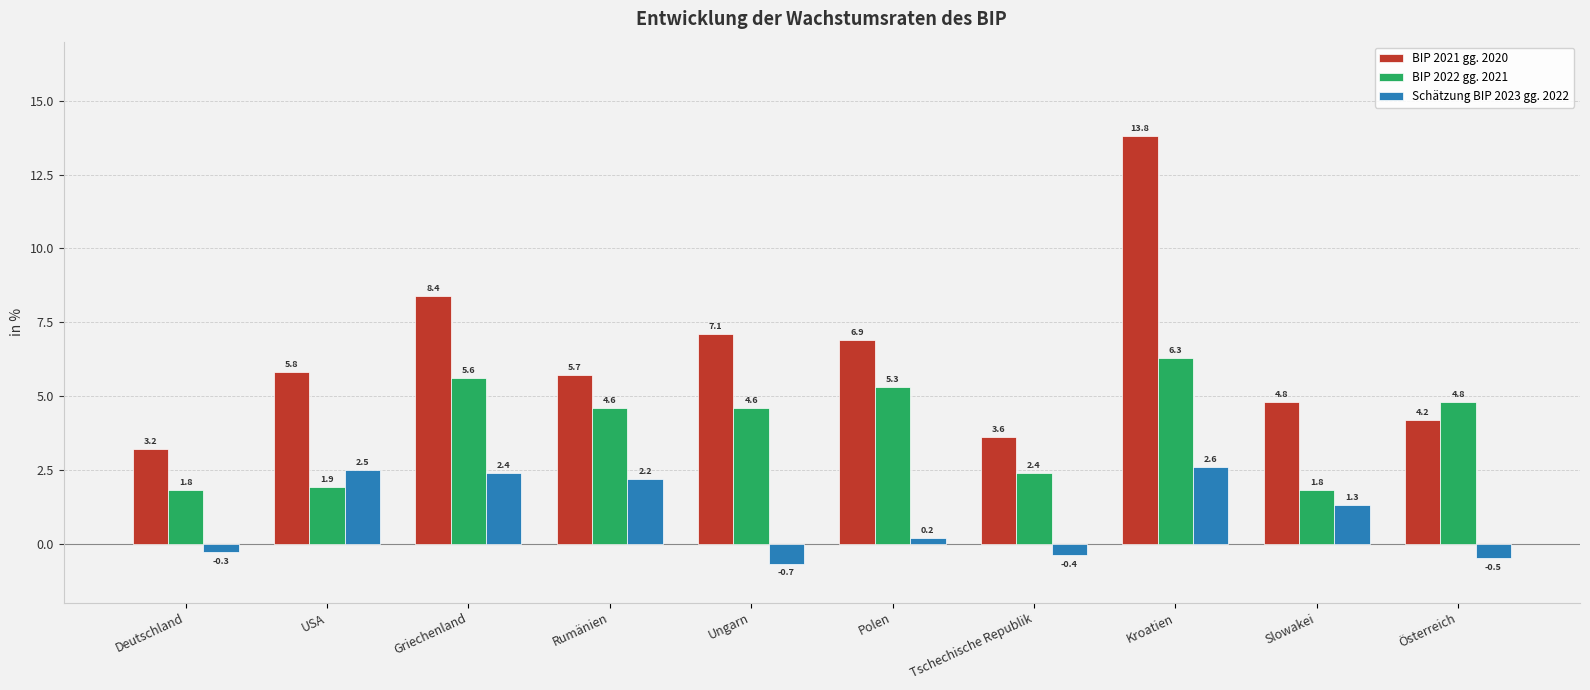

Rank the categories by Schätzung BIP 2023 gg. 2022 value from lowest to highest.

Ungarn, Österreich, Tschechische Republik, Deutschland, Polen, Slowakei, Rumänien, Griechenland, USA, Kroatien